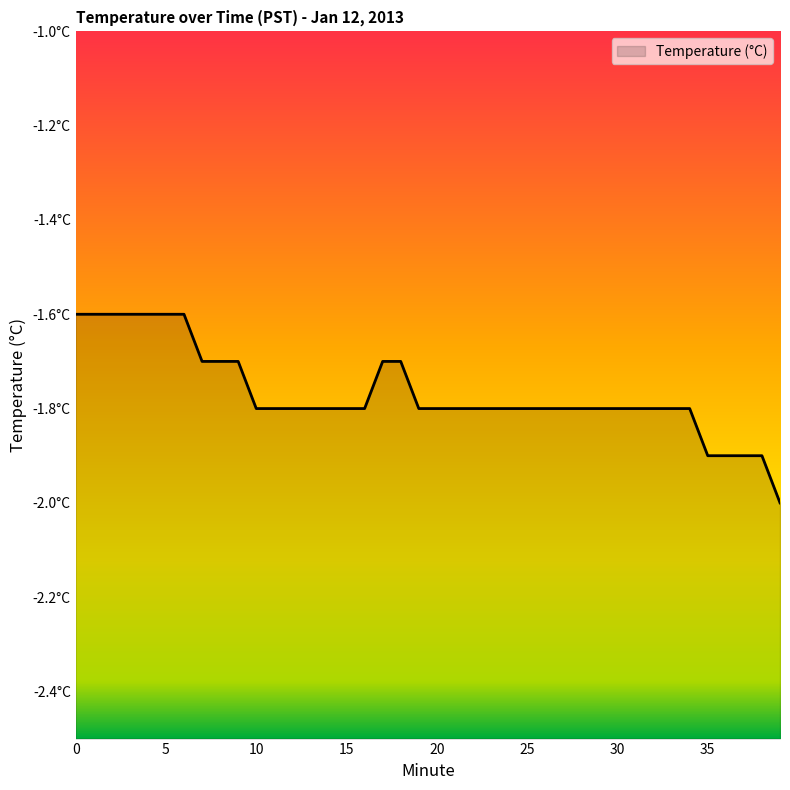

Does the chart display data point markers on the line(s)?

No